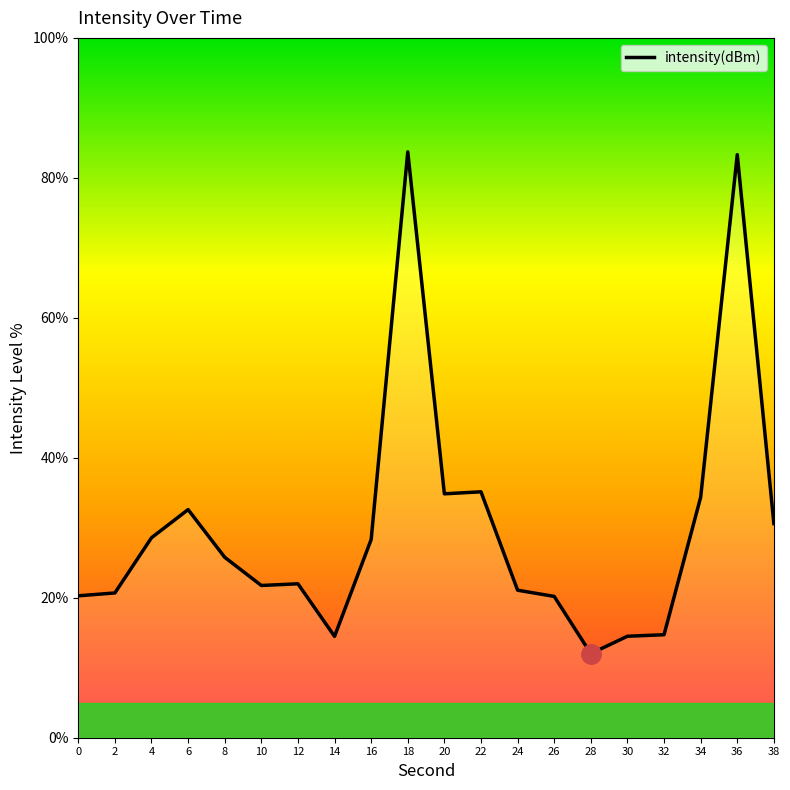

Where is the first local maximum?

6